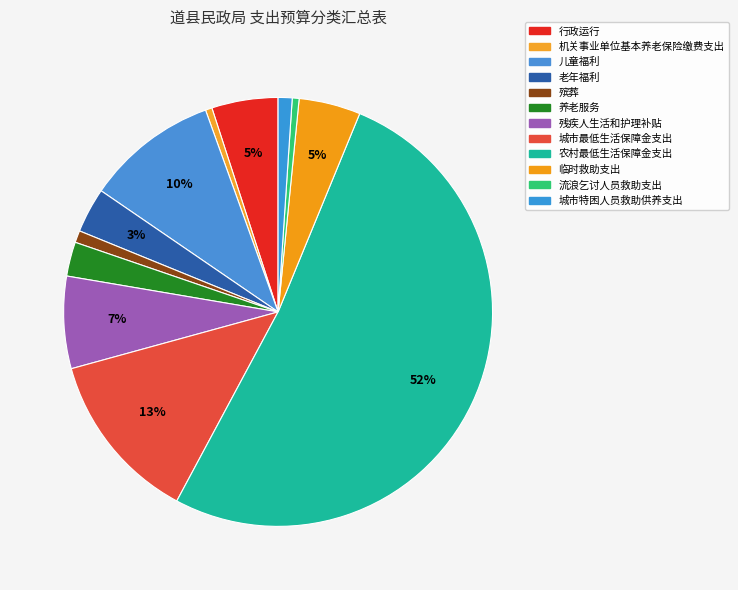

How many slices are in this pie chart?

12